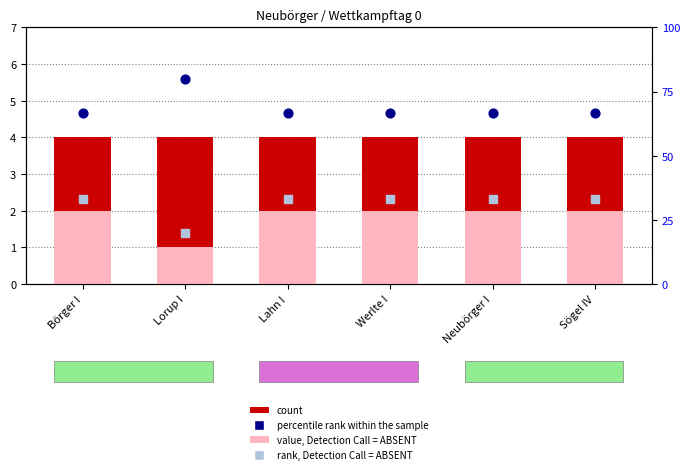

Is the value of percentile rank within the sample at Neubörger I greater than the value of rank, Detection Call = ABSENT at Börger I?

Yes